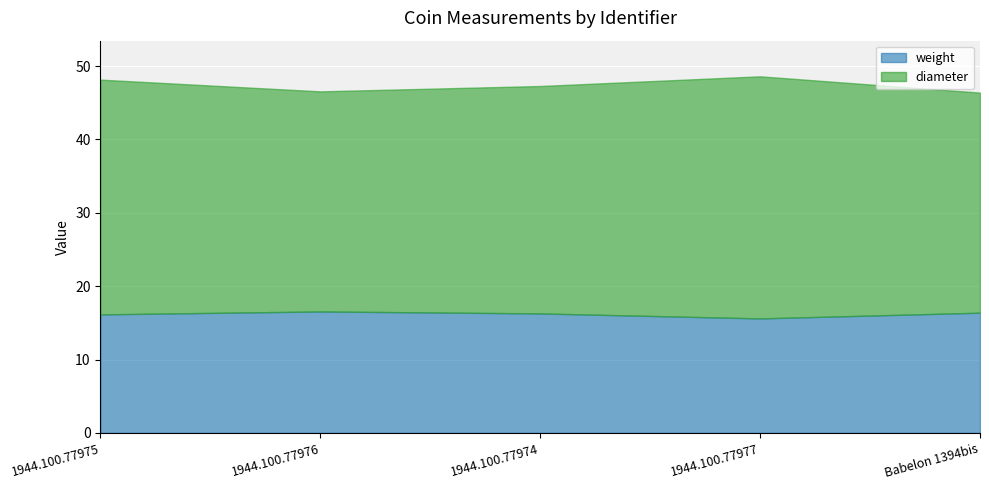

What is the highest value of the weight series?

16.6